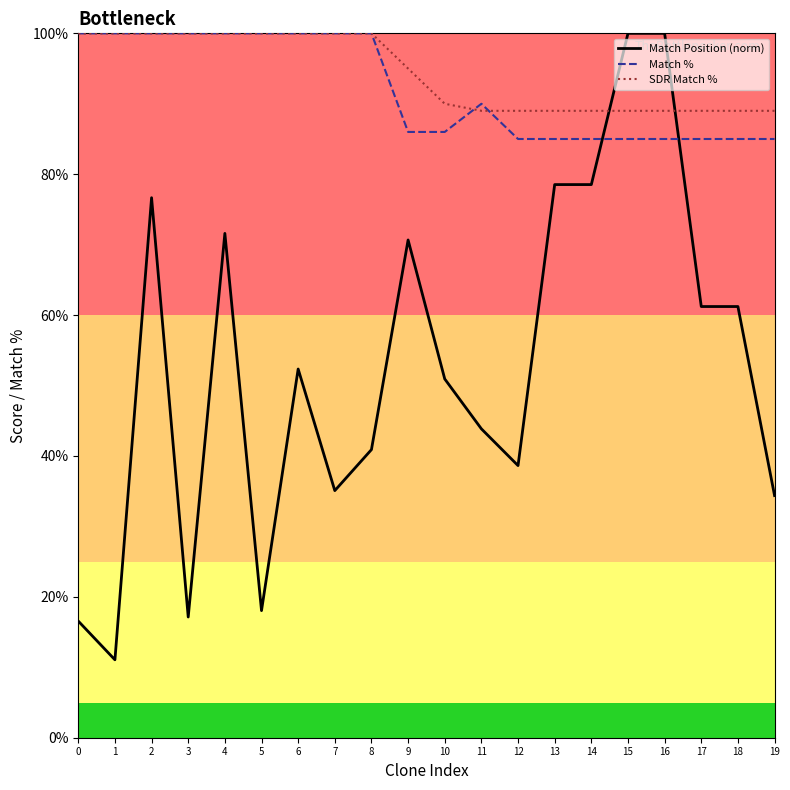

What is the smallest value displayed?

11.1